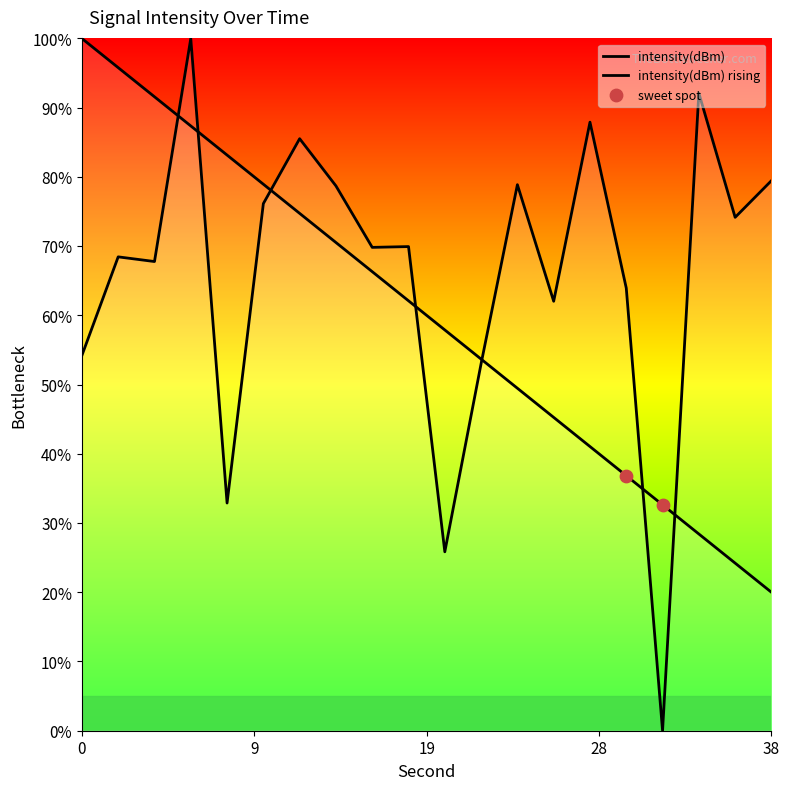

Approximately how many times larger is the value at 10 compared to 2?

1.1